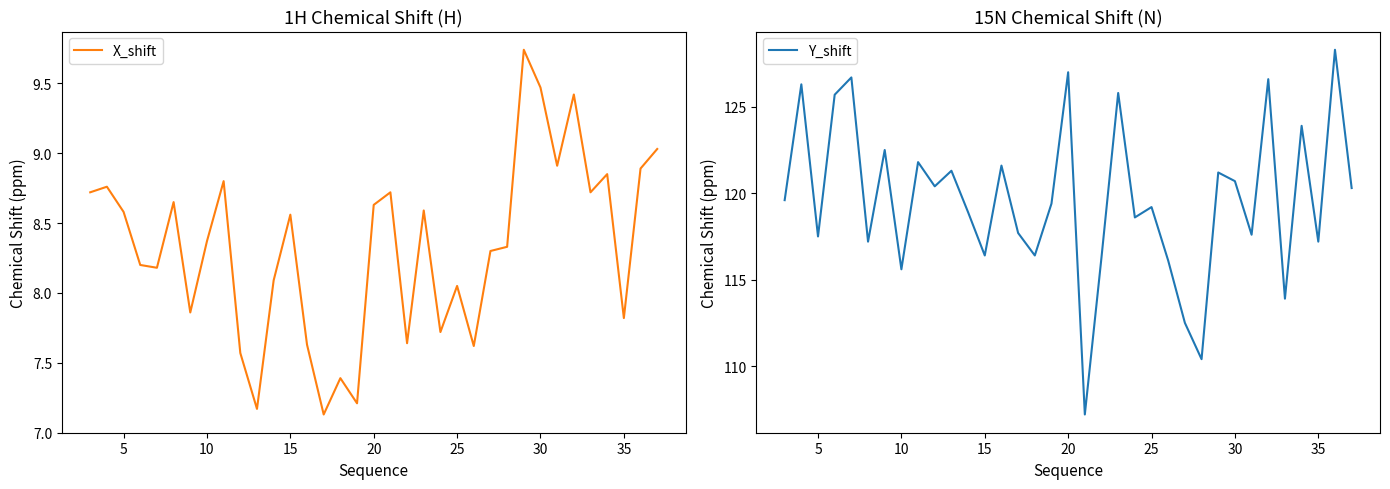

How many values in the X_shift series are below 8?

11